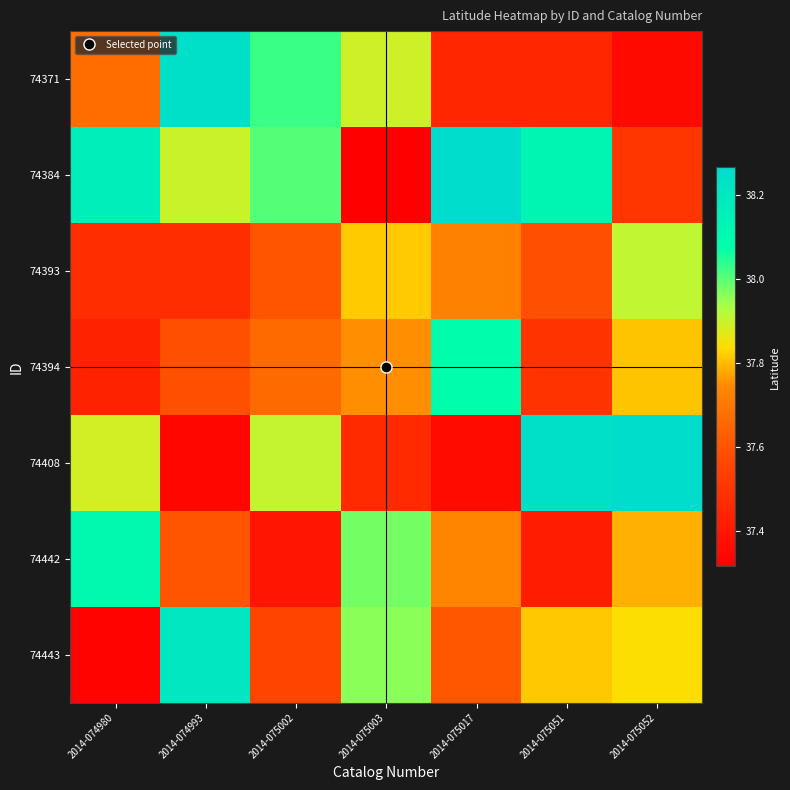

Rank the series by their maximum value, from highest to lowest.

74384, 74408, 74371, 74443, 74442, 74394, 74393